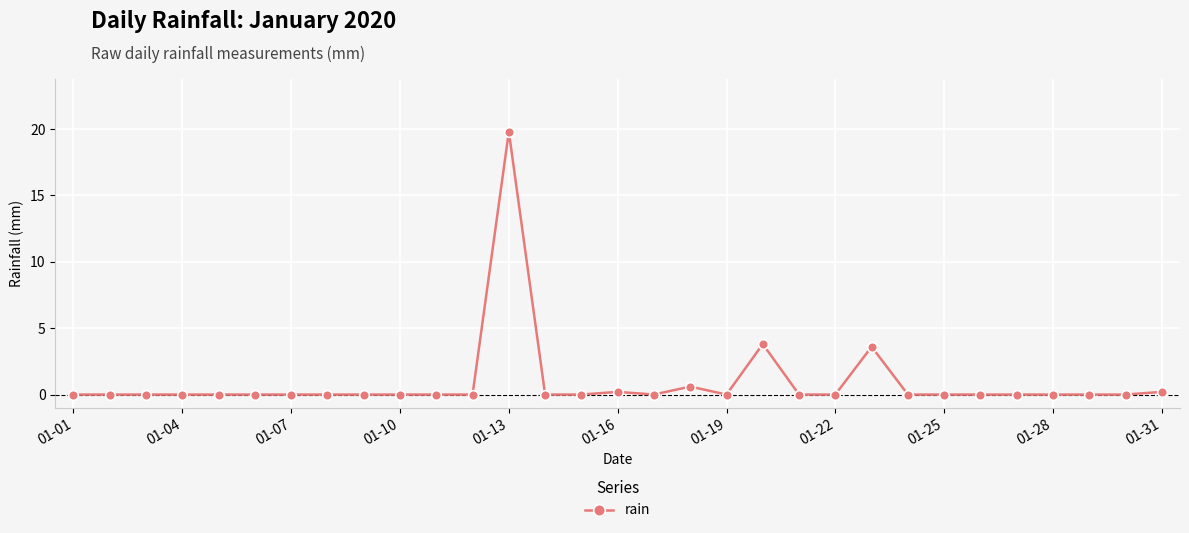

What is the greatest value displayed?

19.8